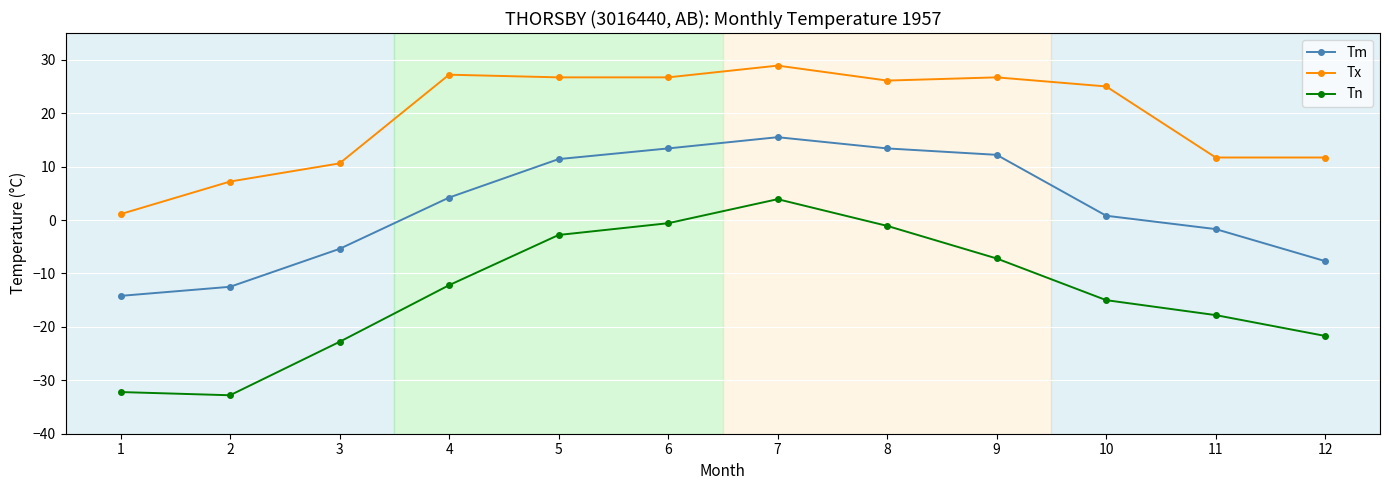

Reading right to left, transcribe all the data shown in this chart.

Tm: 12=-7.7	11=-1.7	10=0.8	9=12.2	8=13.4	7=15.5	6=13.4	5=11.4	4=4.2	3=-5.4	2=-12.5	1=-14.2
Tx: 12=11.7	11=11.7	10=25.0	9=26.7	8=26.1	7=28.9	6=26.7	5=26.7	4=27.2	3=10.6	2=7.2	1=1.1
Tn: 12=-21.7	11=-17.8	10=-15.0	9=-7.2	8=-1.1	7=3.9	6=-0.6	5=-2.8	4=-12.2	3=-22.8	2=-32.8	1=-32.2